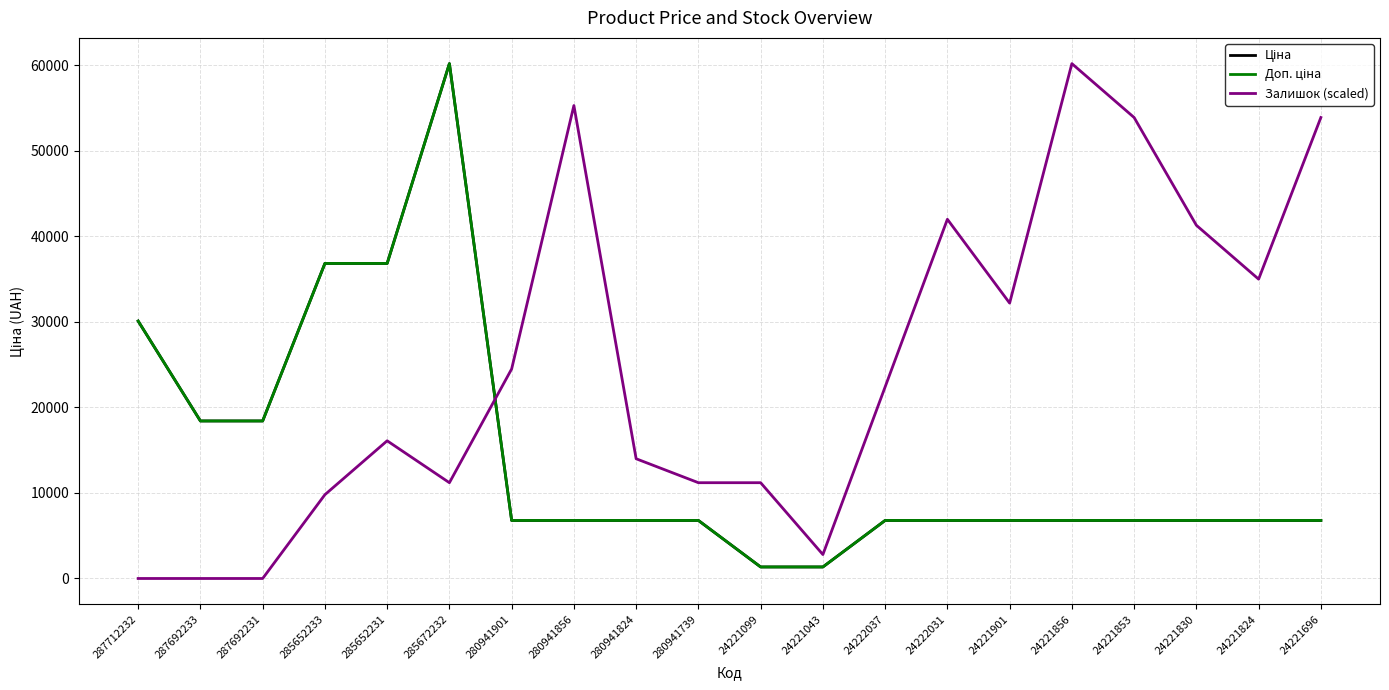

Which series has the largest total across all categories?

Залишок (scaled)